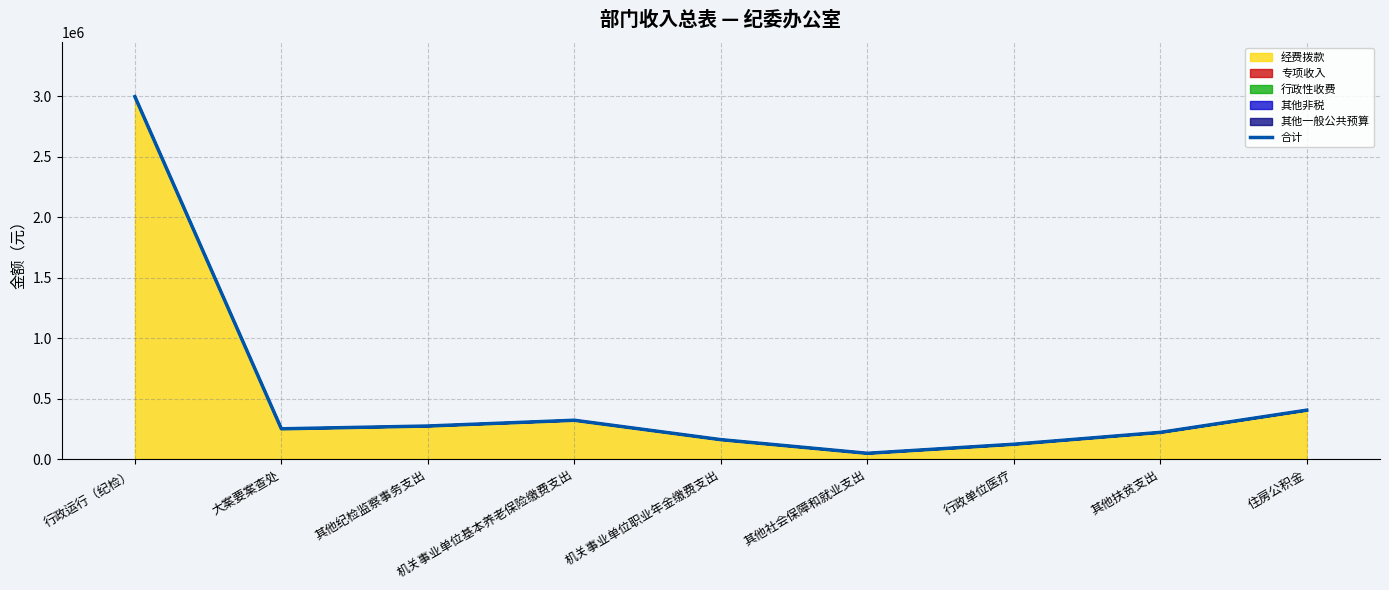

What is the value of the 7th point from the left?

122244